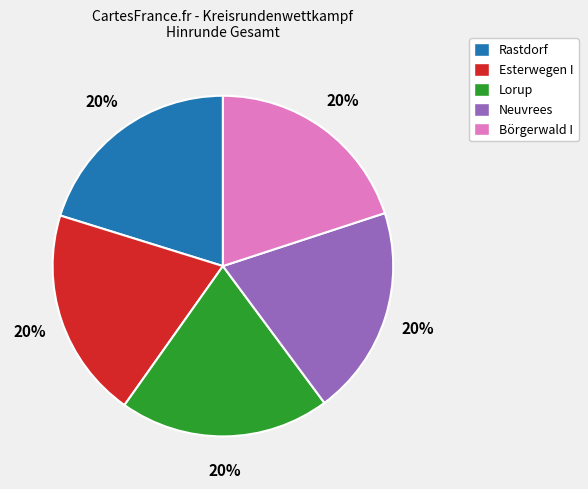

The Lorup slice represents 20% of the pie. True or false?

True